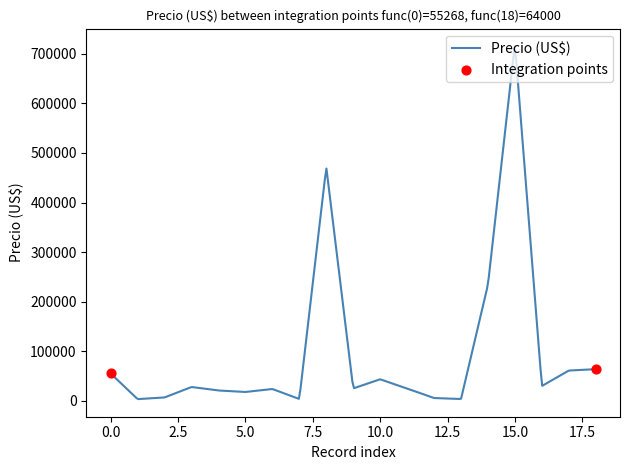

What is the difference between the maximum and minimum values?

711447.2